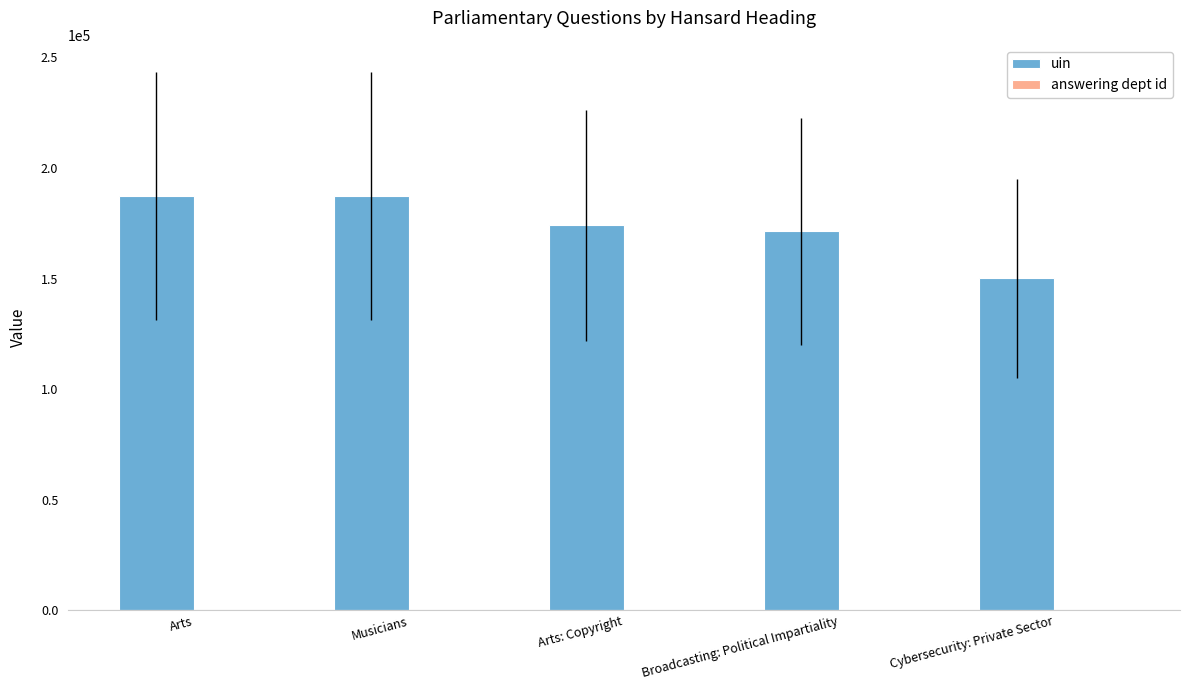

Is it true that uin equals 187335 at Arts?

True